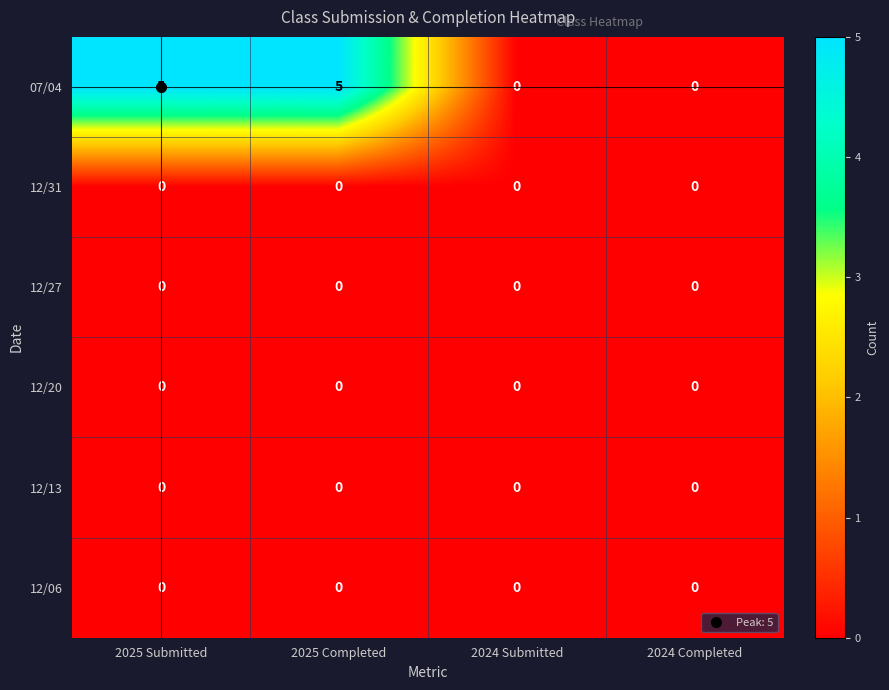

How many distinct data groups are displayed?

6